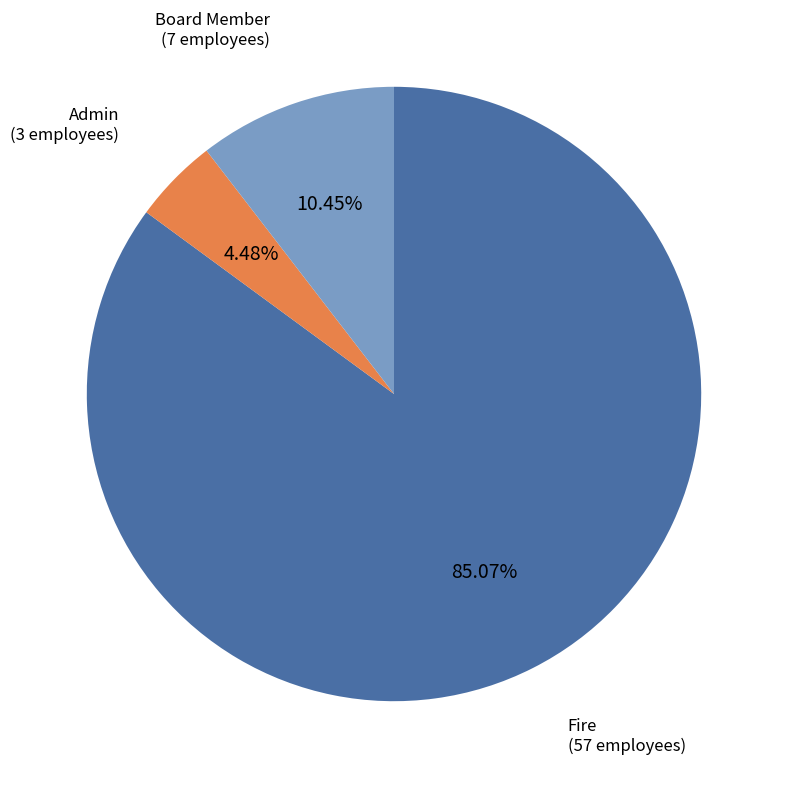

Count the number of slices in the pie.

3